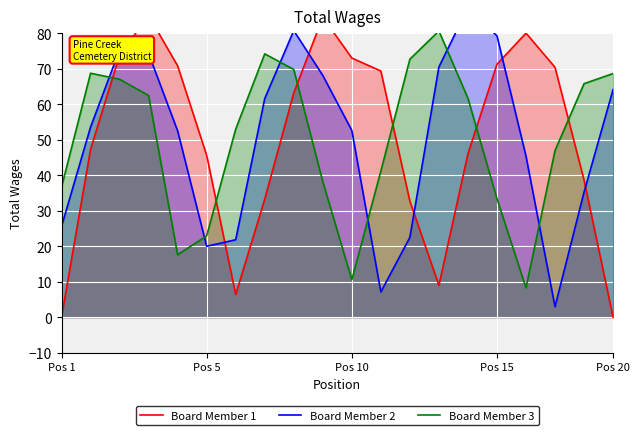

The Board Member 3 series shows 68.6 at Pos 20. True or false?

True